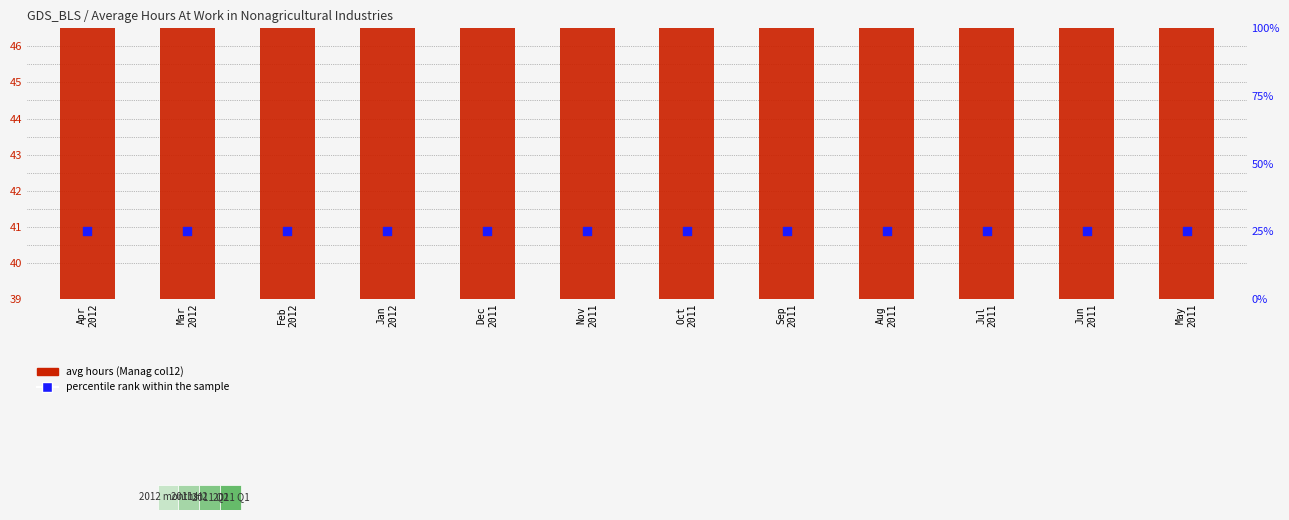

What are all the series names shown in the legend?

avg hours (Manag, col12), percentile rank within the sample